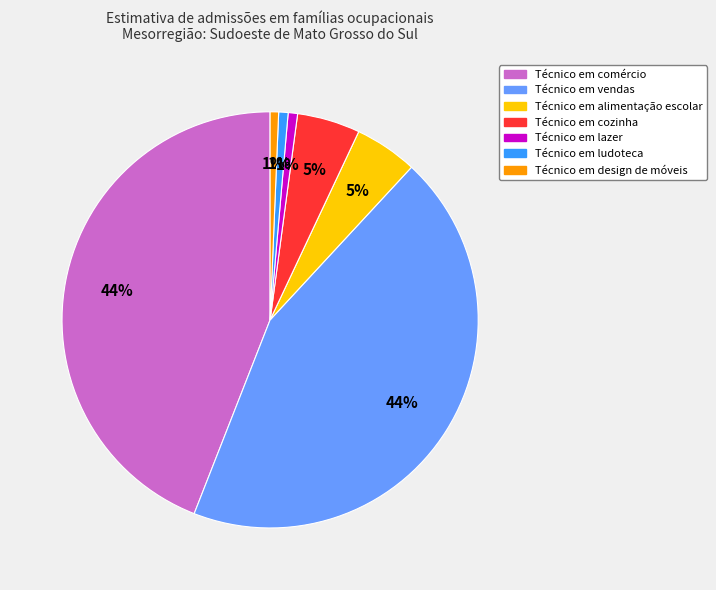

Do Técnico em cozinha and Técnico em vendas together represent more than half of the pie?

No